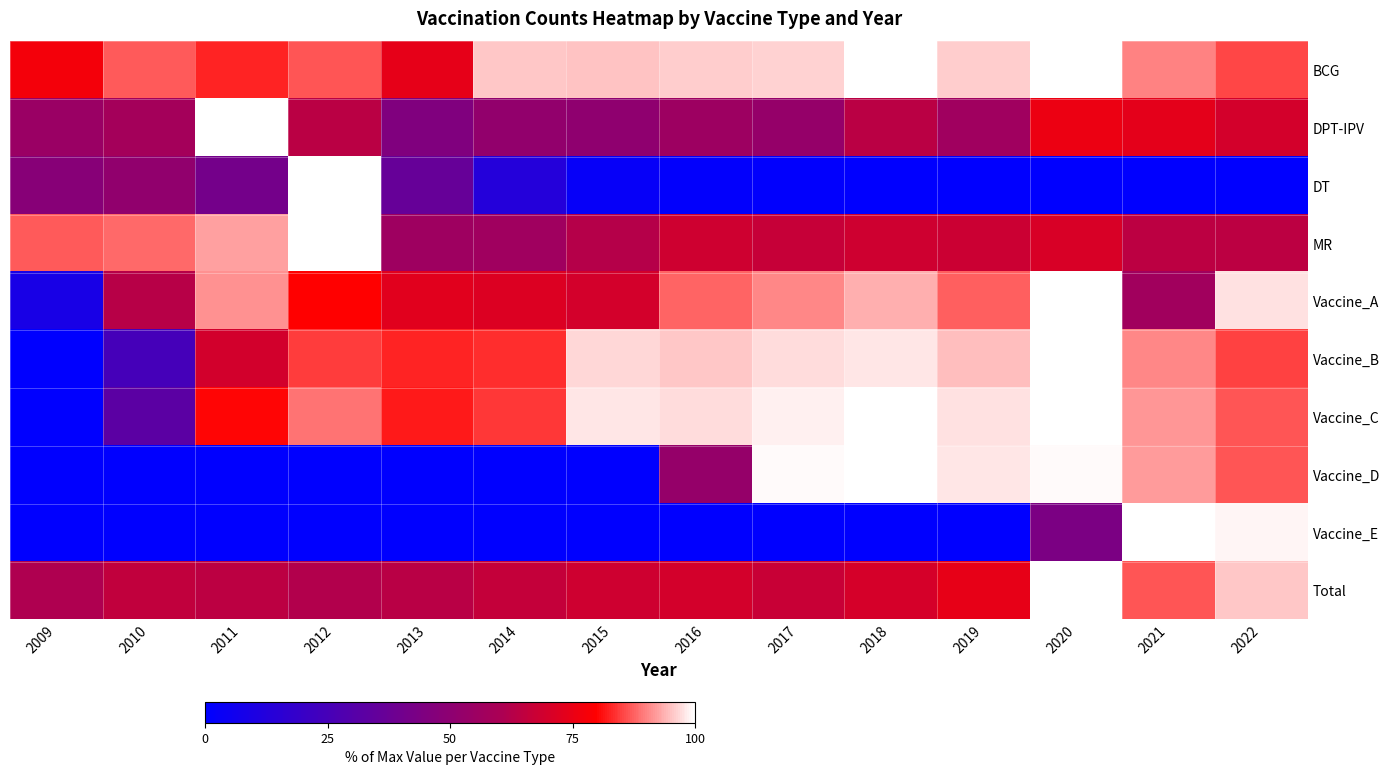

At how many categories does at least one series exceed 5?

14